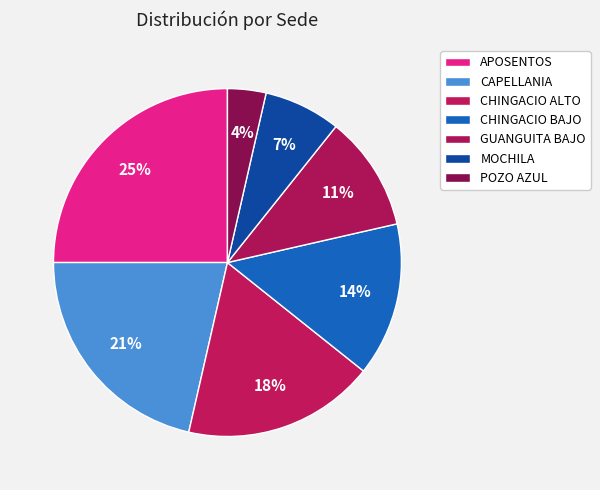

To the nearest percent, what is the difference between the largest and smallest slice percentages?

21%